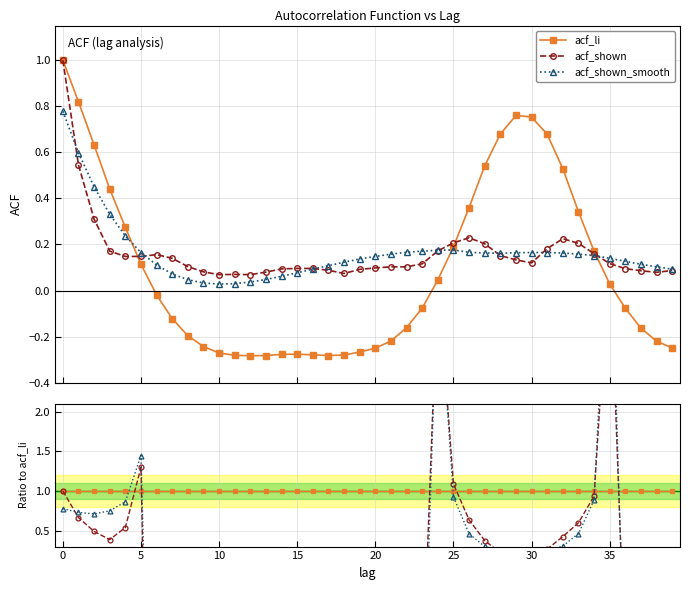

Is the value of acf_shown at 18 greater than the value of acf_li at 5?

No